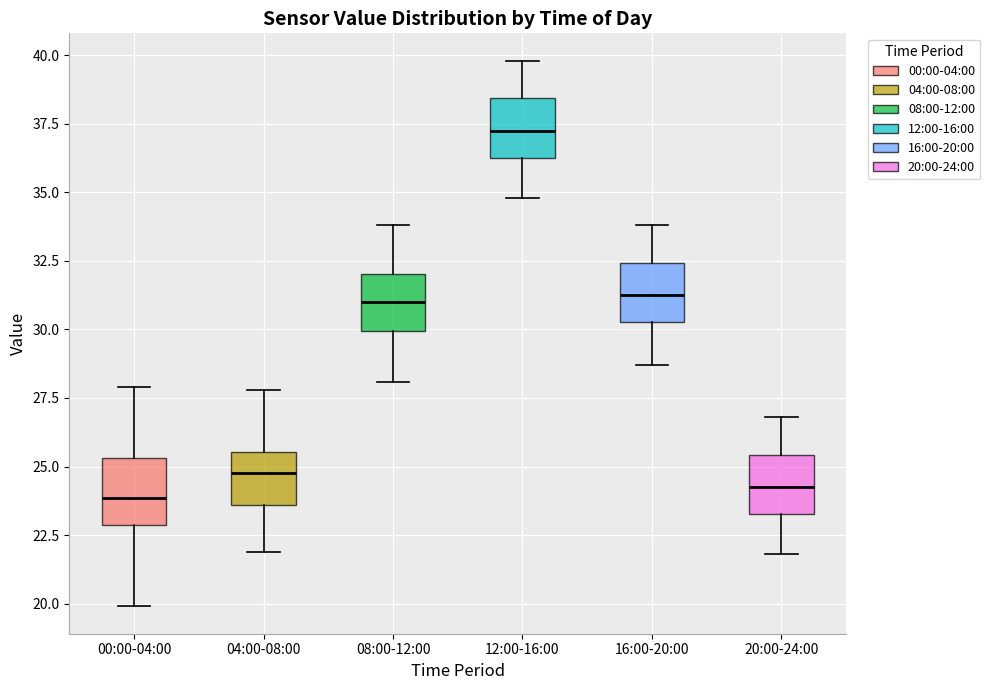

Reading left to right, read every box against the y-axis: the position of its median line, the range the box covers, and the ends of its whiskers. The values are not printed on the chart, so give them approximately, as read against the axis.

00:00-04:00: median 24.0, box 23.0 to 25.5, whiskers 20.0 to 28.0
04:00-08:00: median 25.0, box 23.5 to 25.5, whiskers 22.0 to 28.0
08:00-12:00: median 31.0, box 30.0 to 32.0, whiskers 28.0 to 34.0
12:00-16:00: median 37.5, box 36.5 to 38.5, whiskers 35.0 to 40.0
16:00-20:00: median 31.5, box 30.5 to 32.5, whiskers 28.5 to 34.0
20:00-24:00: median 24.5, box 23.5 to 25.5, whiskers 22.0 to 27.0